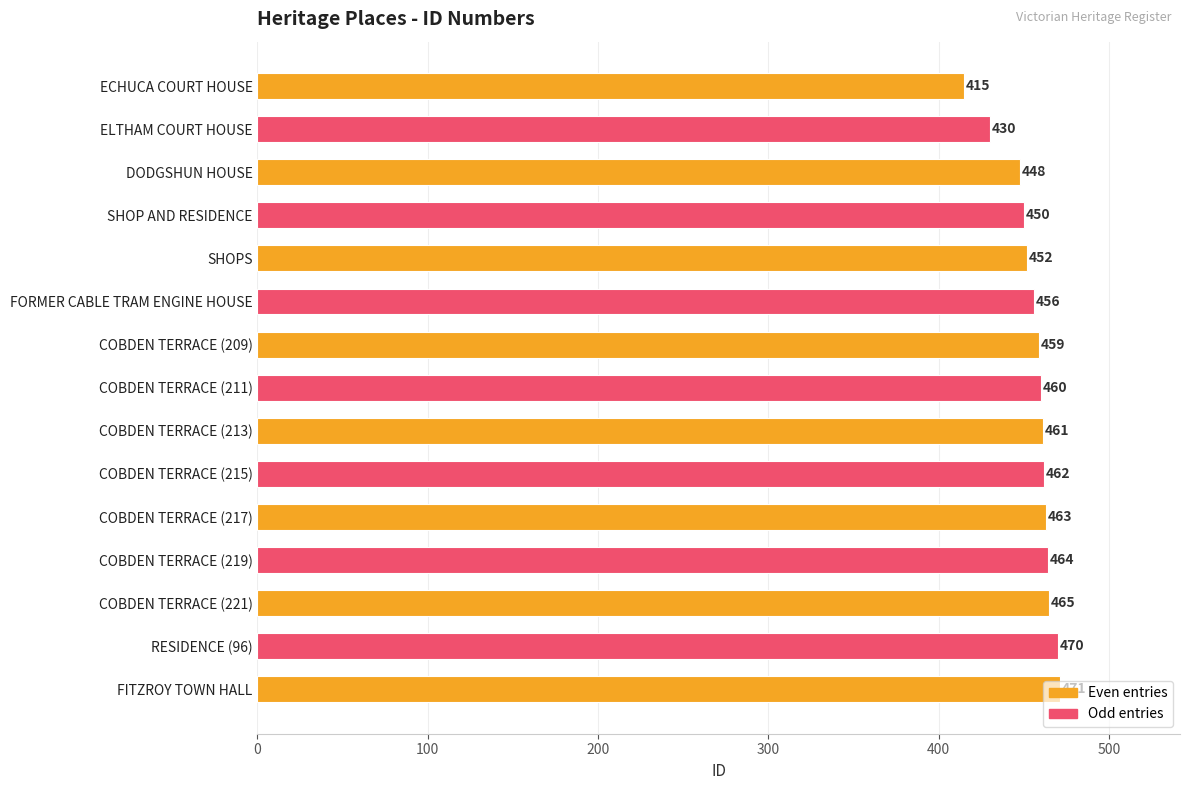

What is the difference between the maximum and second lowest values?

41